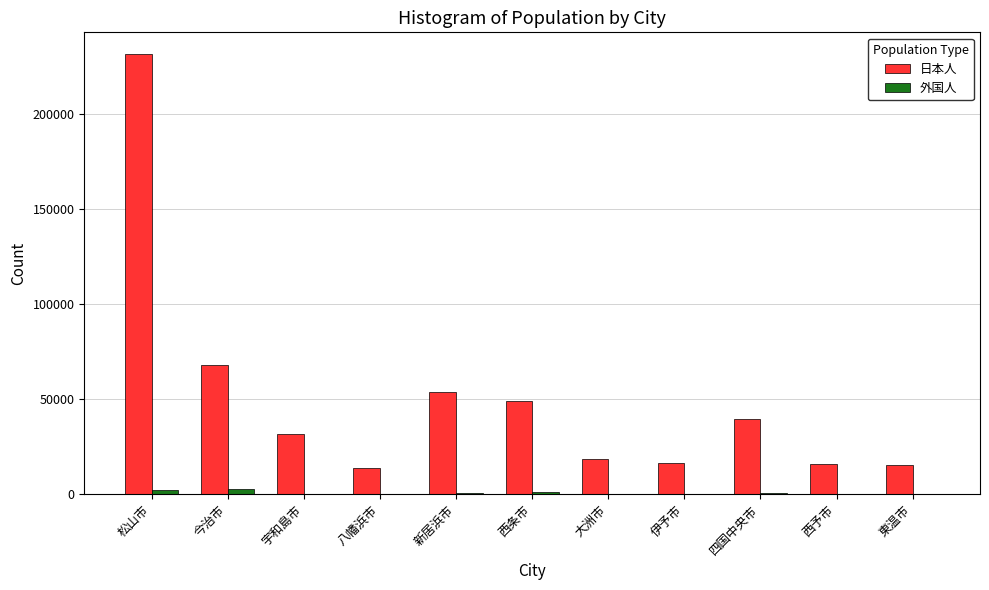

At which category is the sum across all series the highest?

松山市